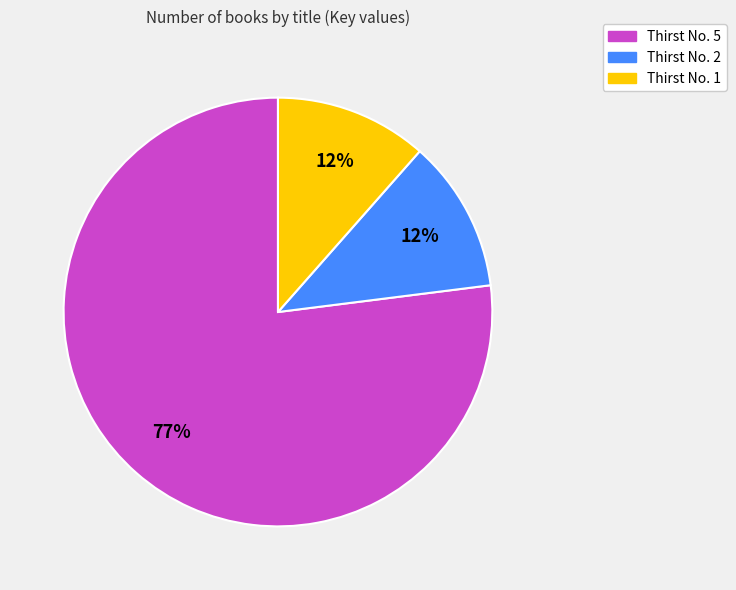

True or false: Thirst No. 2 accounts for 12% of the total.

True